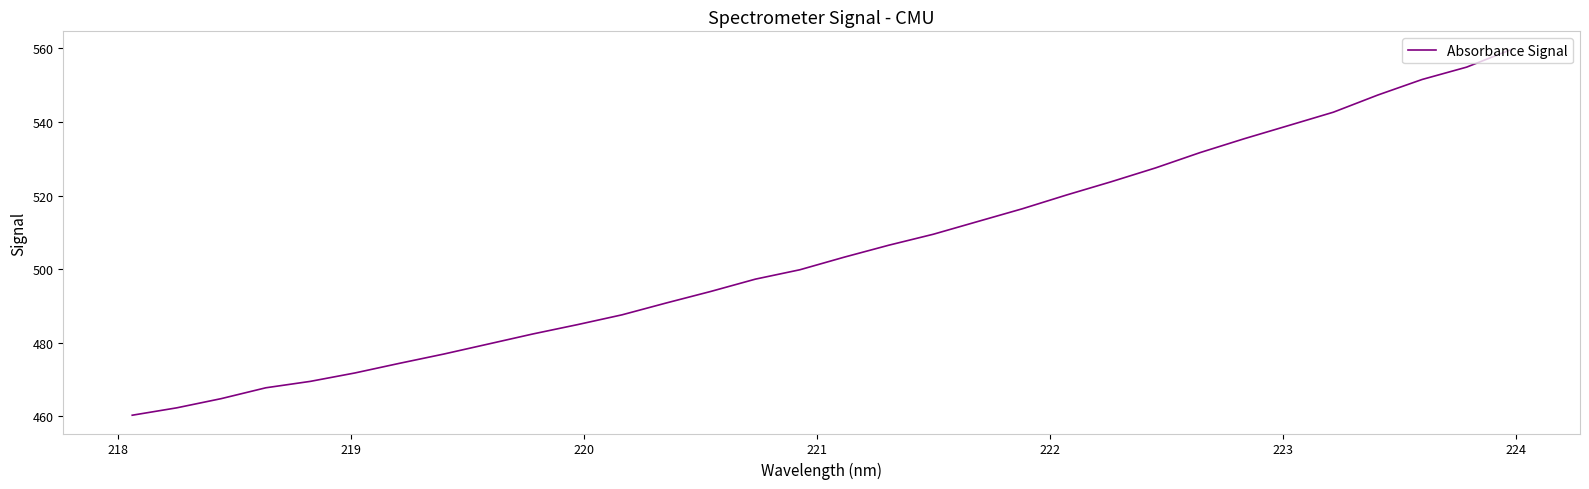

What is the greatest value displayed?

559.7